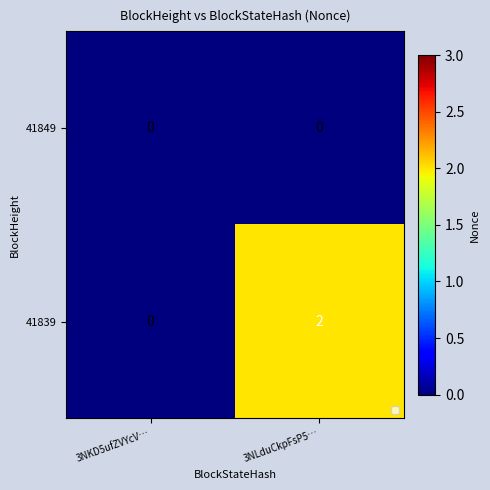

Rank the categories by 41839 value from highest to lowest.

3NLduCkpFsP5…, 3NKD5ufZVYcV…